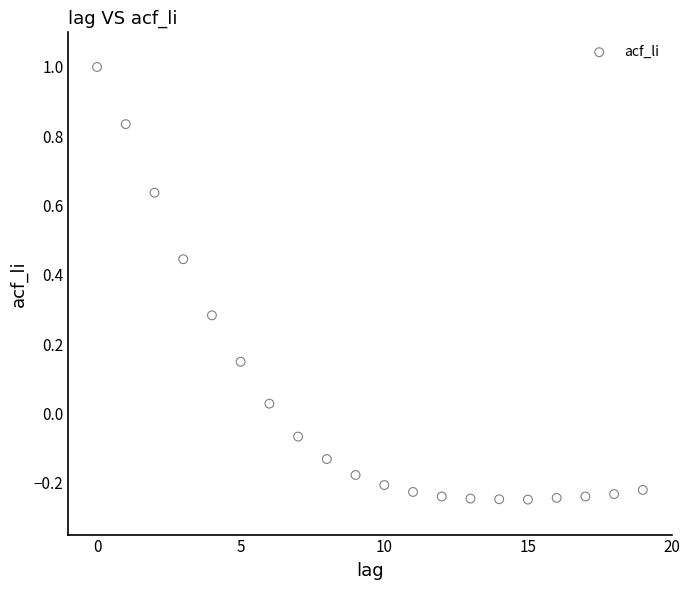

What is the range of Y values (max minus min)?

1.2